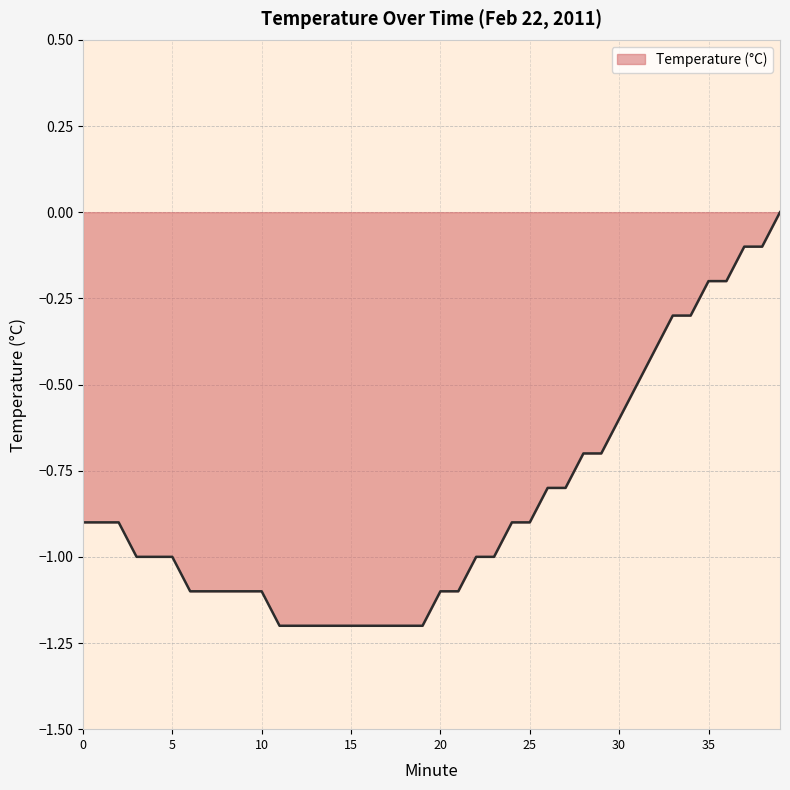

What is the difference between the maximum and minimum values?

1.2